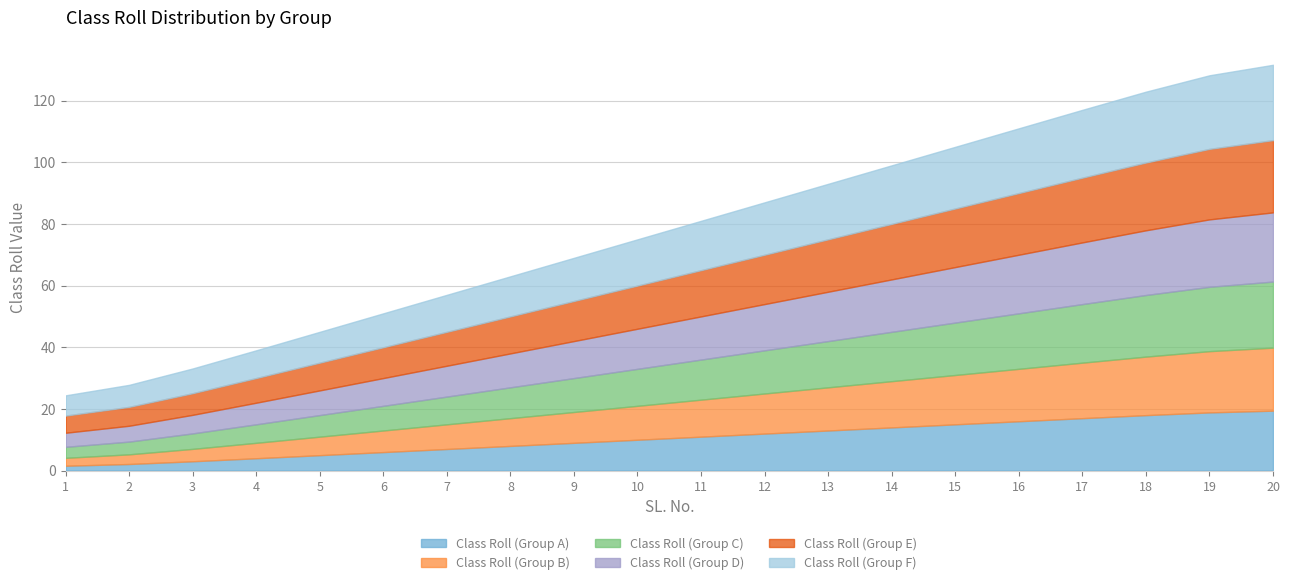

True or false: Class Roll (Group D) and Class Roll (Group C) cross at least once.

False